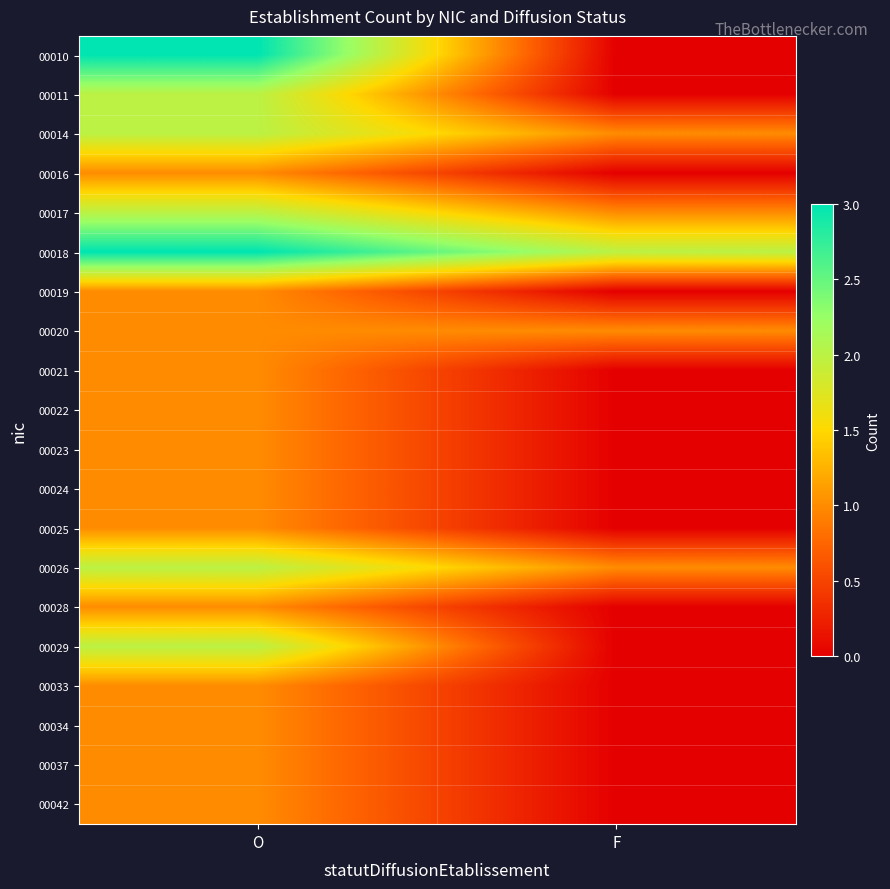

Rank the series by their maximum value, from highest to lowest.

00010, 00018, 00011, 00014, 00017, 00026, 00029, 00016, 00019, 00020, 00021, 00022, 00023, 00024, 00025, 00028, 00033, 00034, 00037, 00042